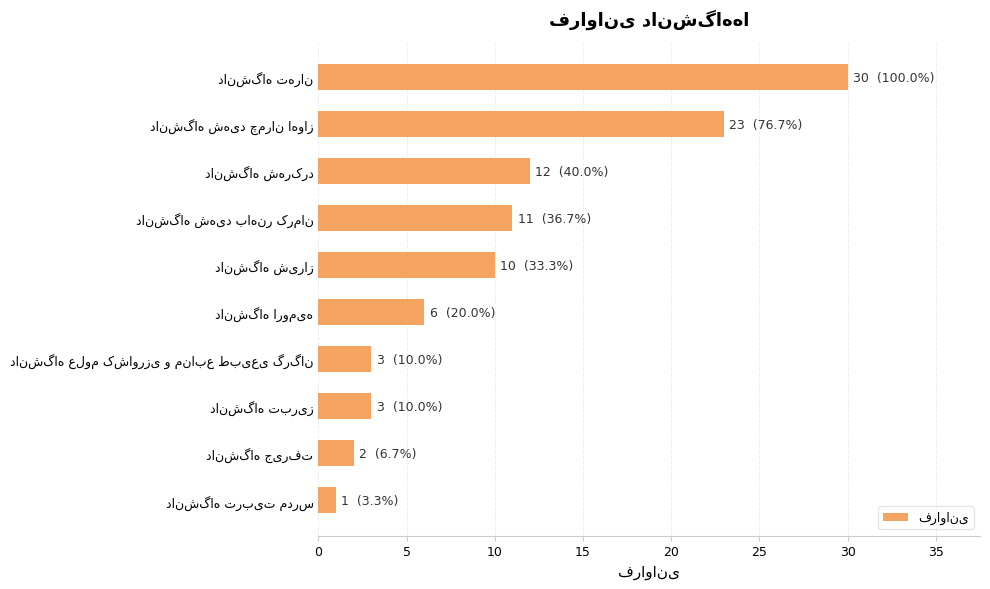

What is the difference between the second highest and second lowest values?

21